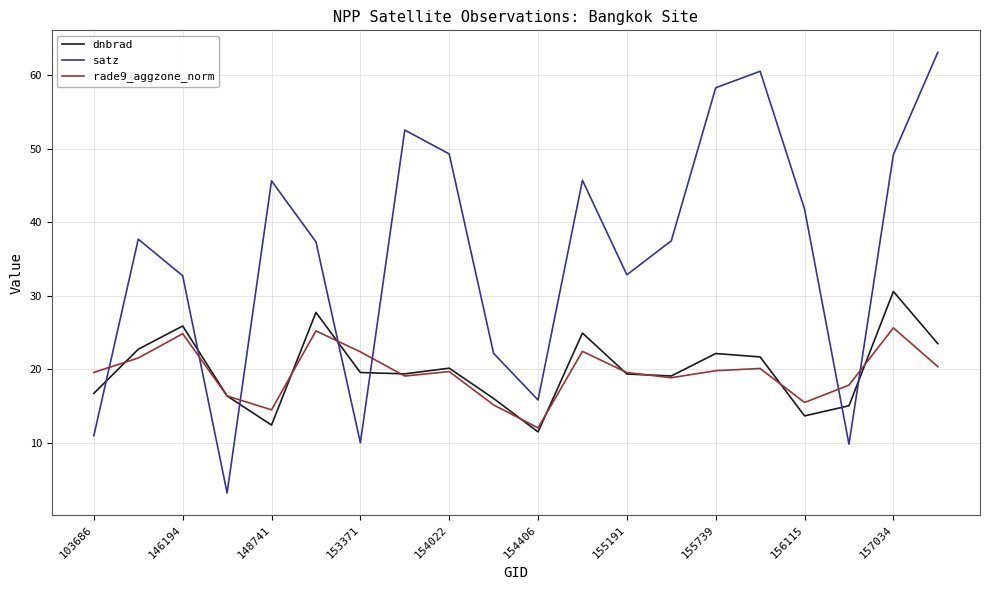

After their last crossing, which series has the higher values: rade9_aggzone_norm or satz?

satz